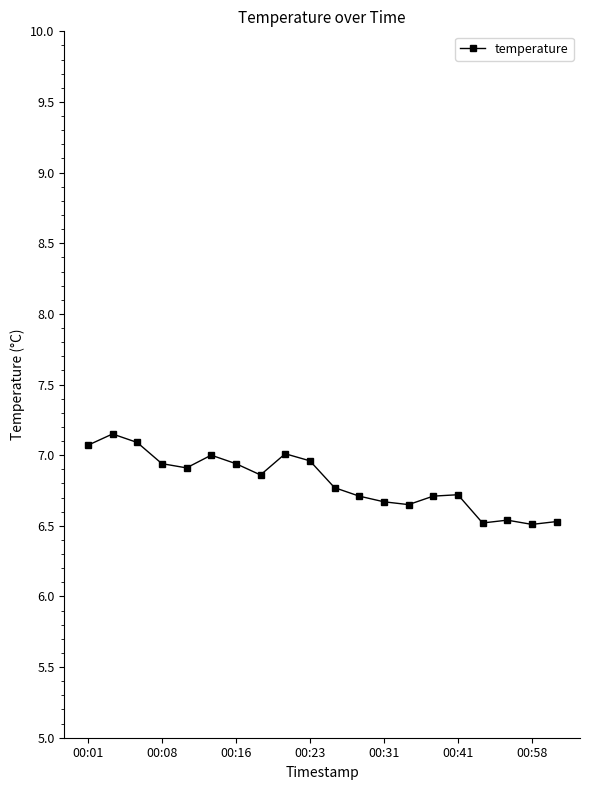

What is the maximum value shown in the chart?

7.2